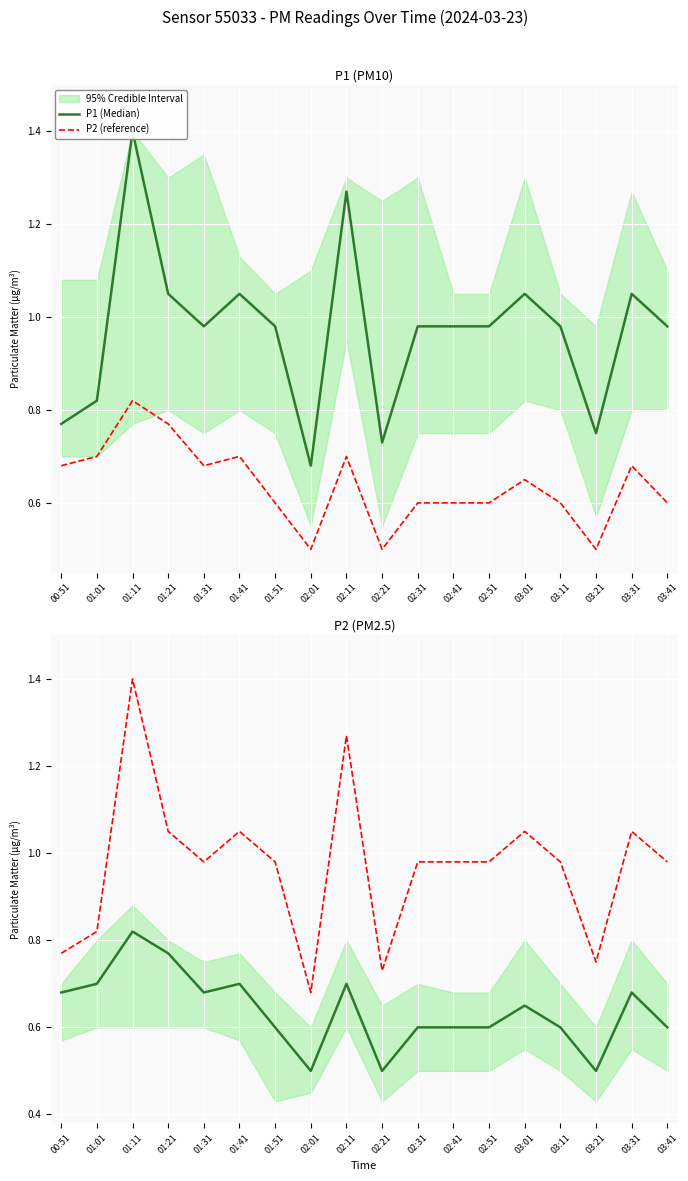

What is the difference between the highest and lowest values at 03:21?

0.2